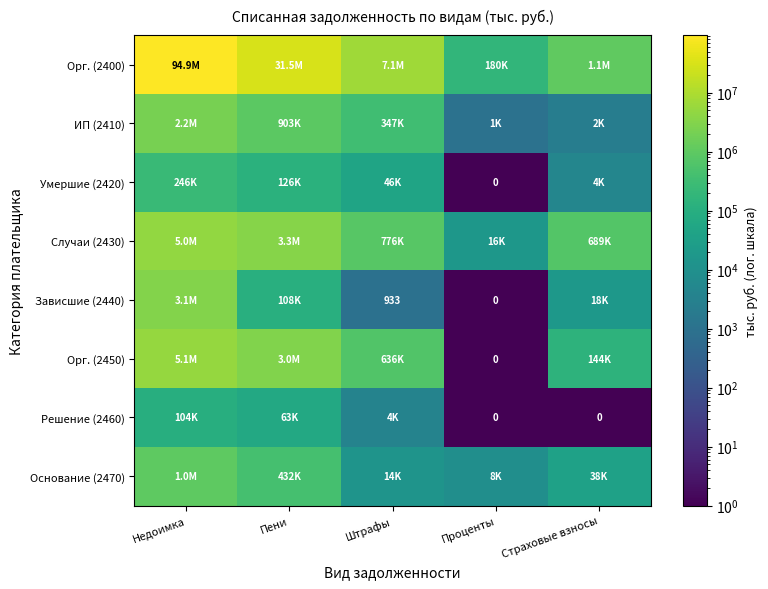

At which category does the chart reach its peak across all series?

Недоимка